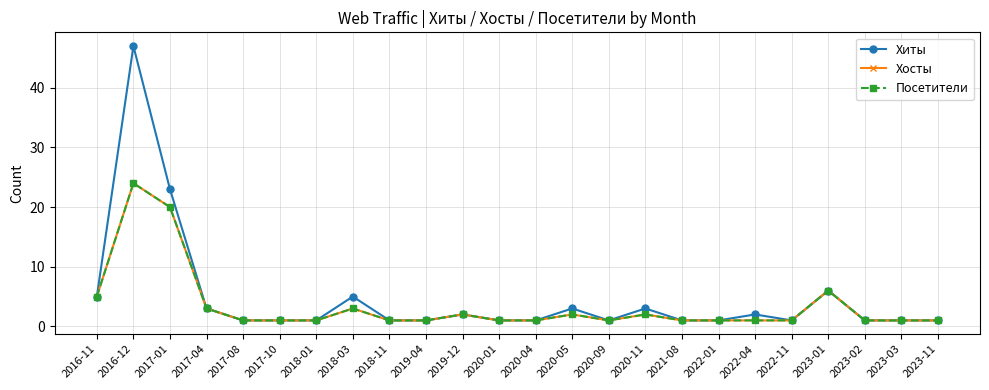

What is the sum of all Посетители values?

82